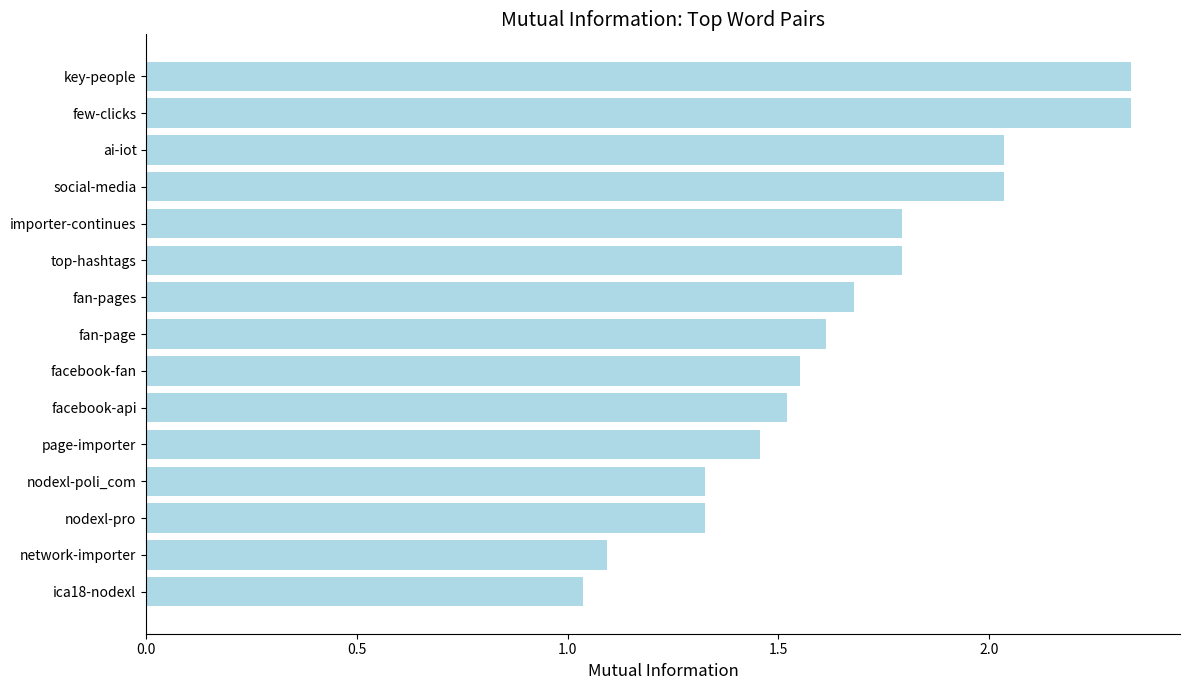

Where is the data nearest to the value 1?

ica18-nodexl